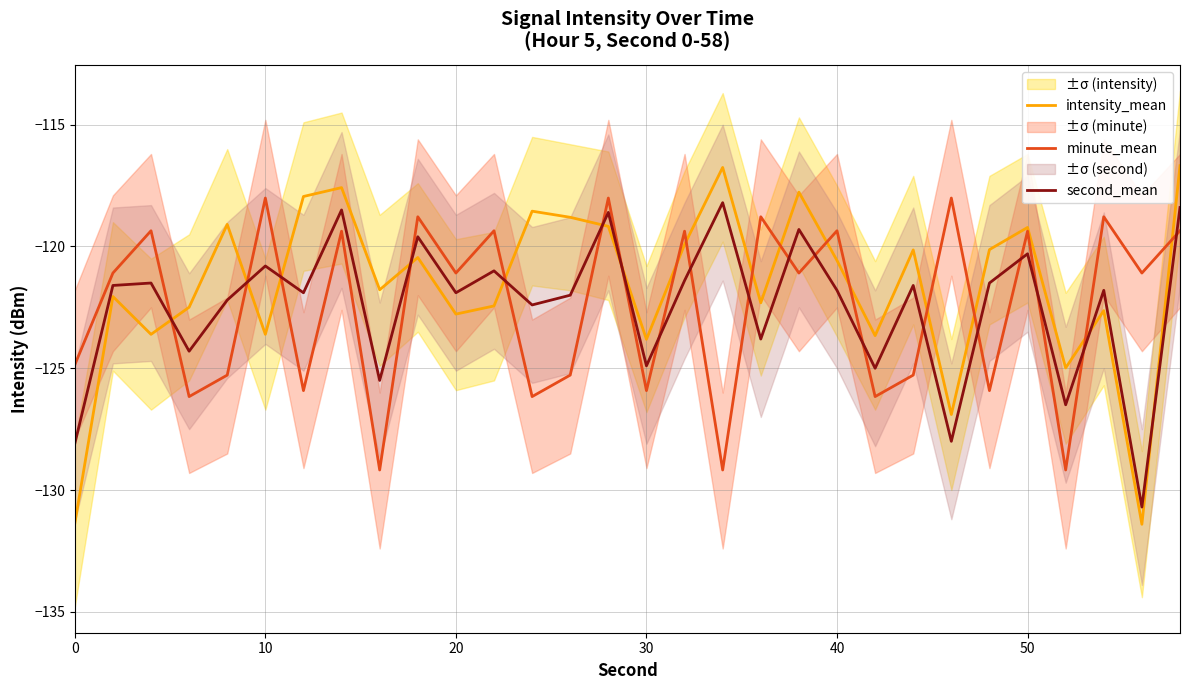

Which series ends up on top after the final intersection of second_mean and minute_mean?

second_mean